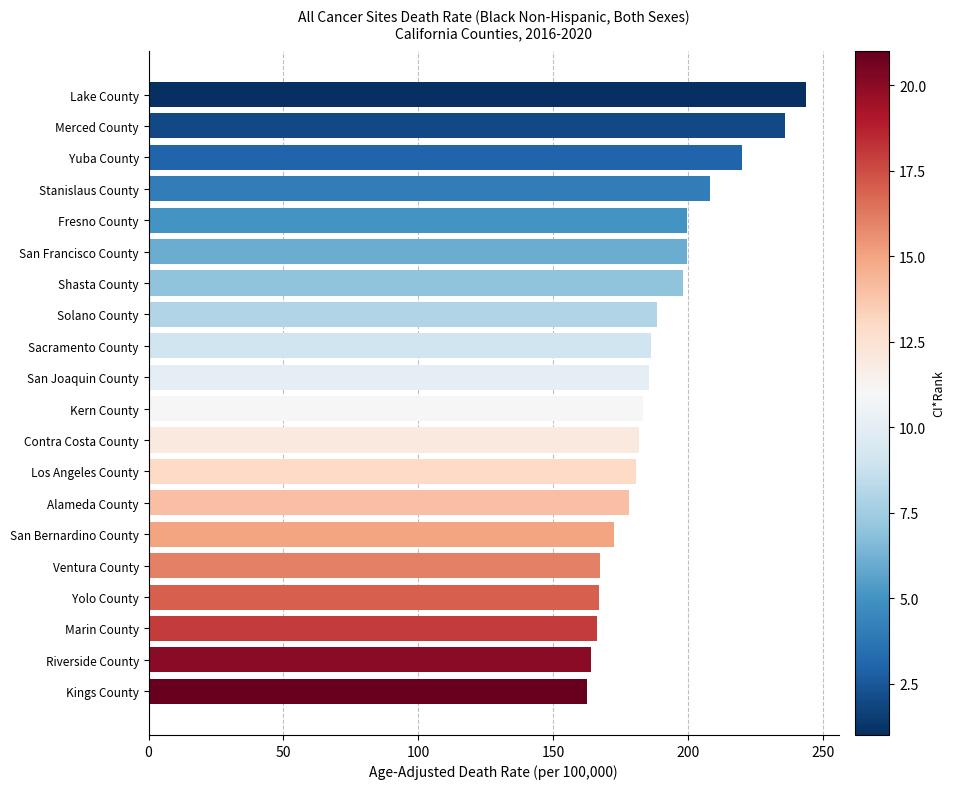

Which has a higher value, Marin County or San Francisco County?

San Francisco County